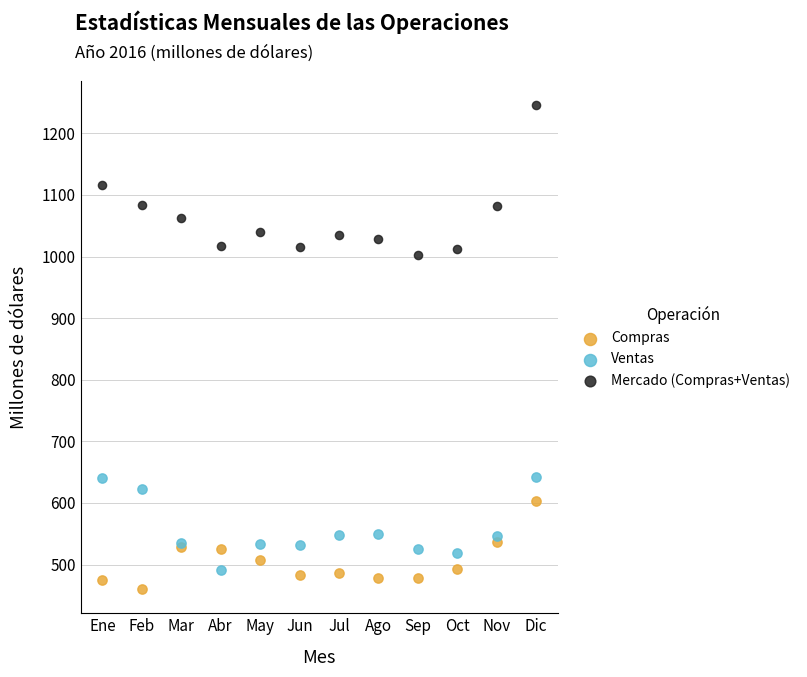

Which series has the widest spread of Y values?

Mercado (Compras+Ventas)